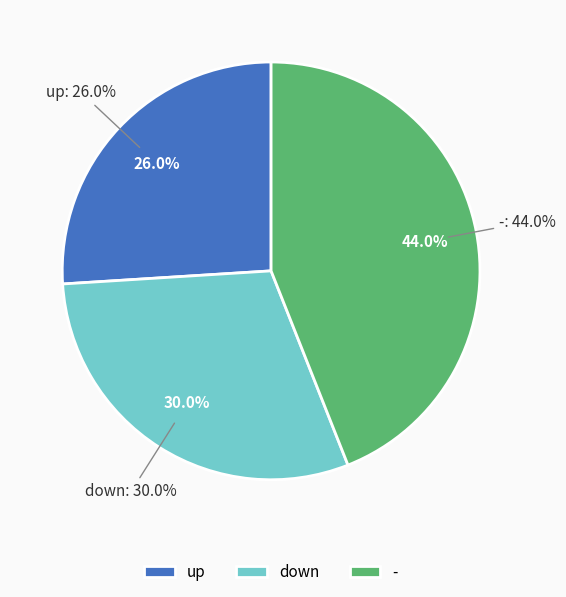

What percentage is NOT represented by up?

74.0%